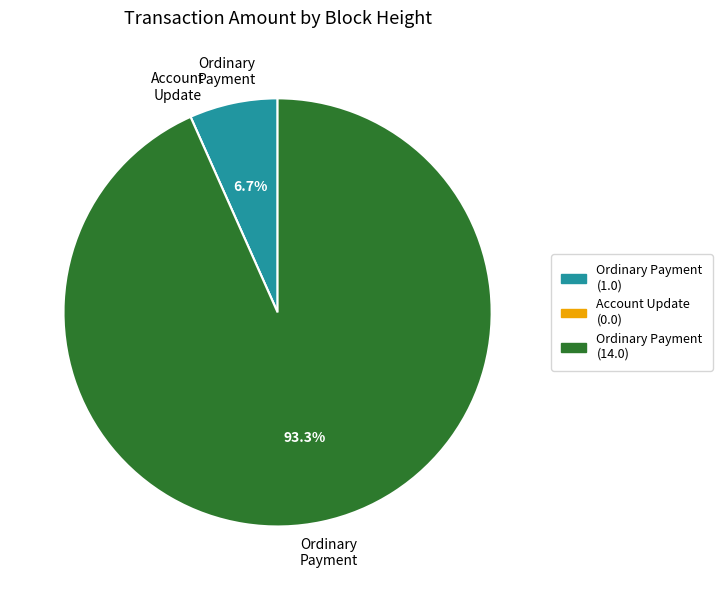

Does any single category account for the majority?

Yes